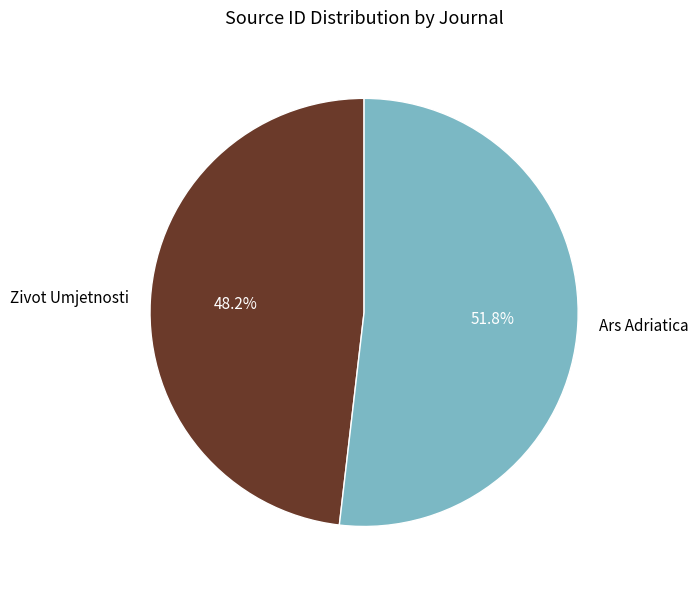

To the nearest percent, what portion does Zivot Umjetnosti represent?

48%